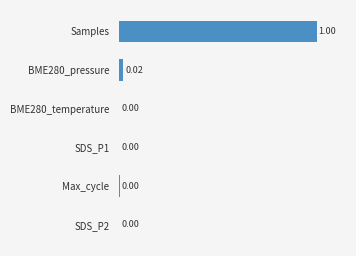

At which category does the chart reach its peak across all series?

Samples